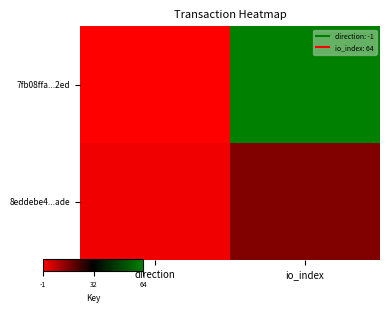

What is the spread (max minus min) of values at io_index?

49